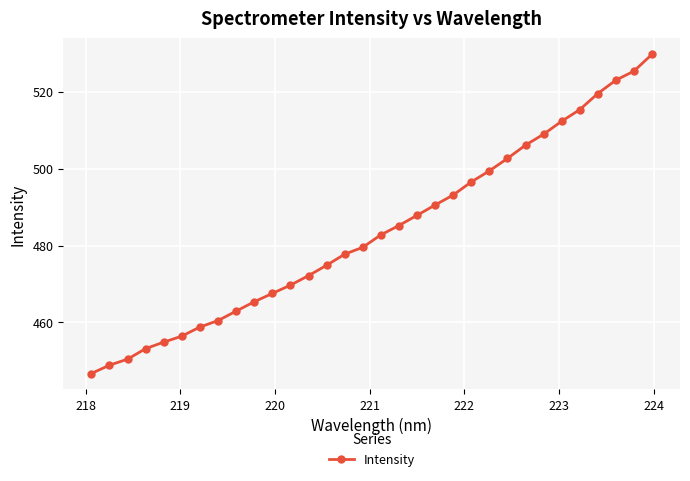

What is the value of the 28th point from the left?

515.4